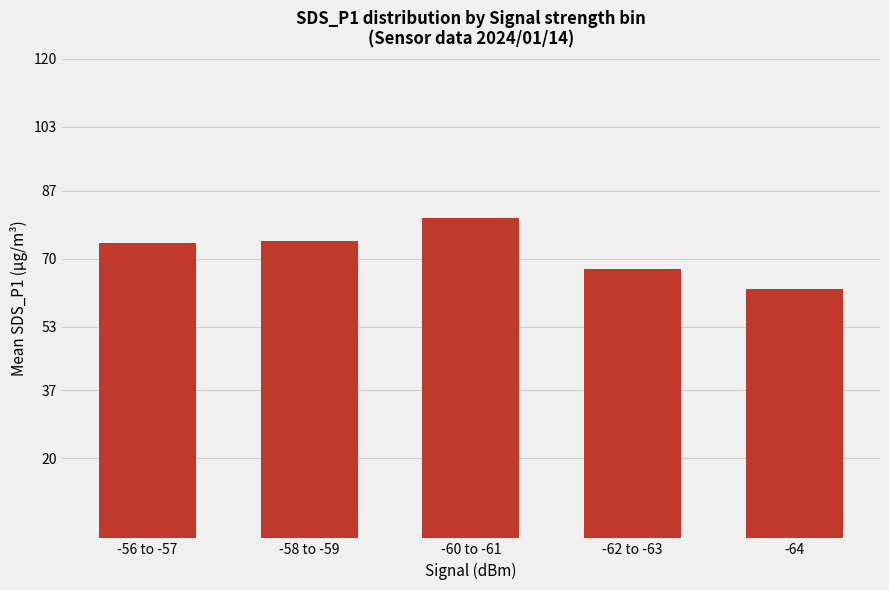

The chart shows a value of 74.4 at -58 to -59. True or false?

True